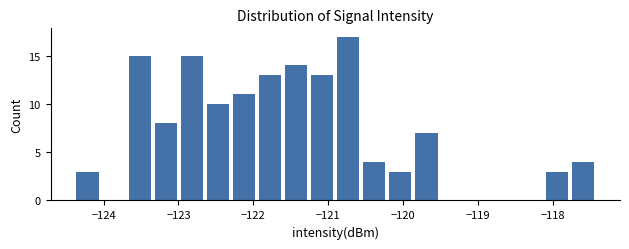

Read against the x-axis, roughly where is the centre of the tallest bar?

-120.7